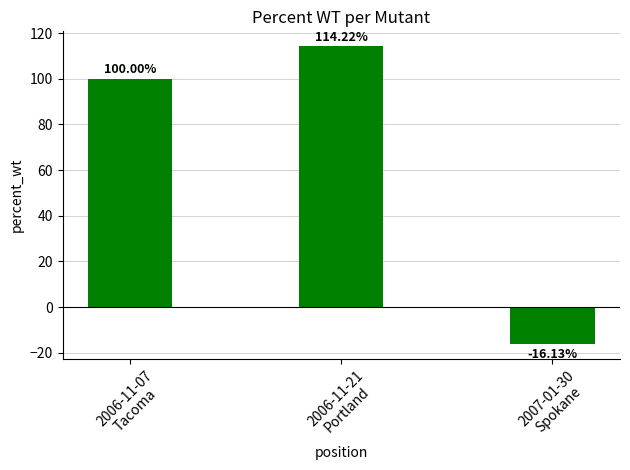

Reading right to left, extract all data points from this chart.

2007-01-30
Spokane=-16.1	2006-11-21
Portland=114.2	2006-11-07
Tacoma=100.0